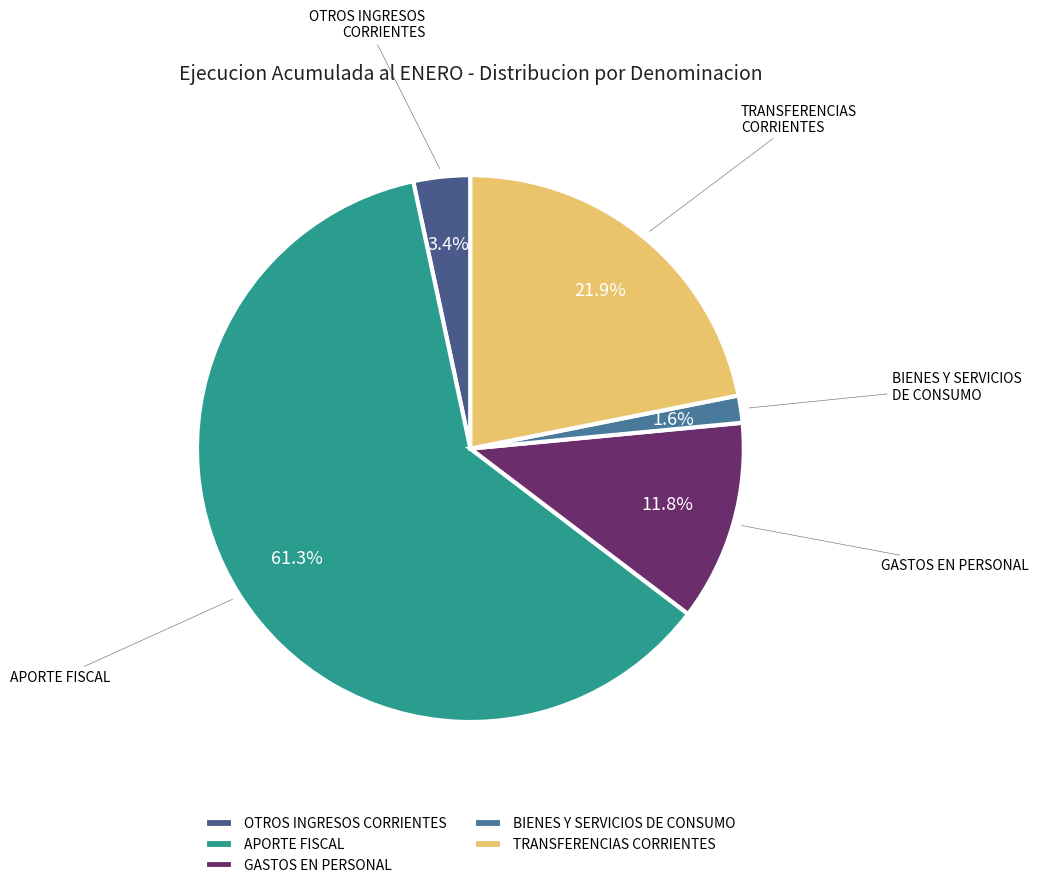

The BIENES Y SERVICIOS DE CONSUMO slice represents 11% of the pie. True or false?

False